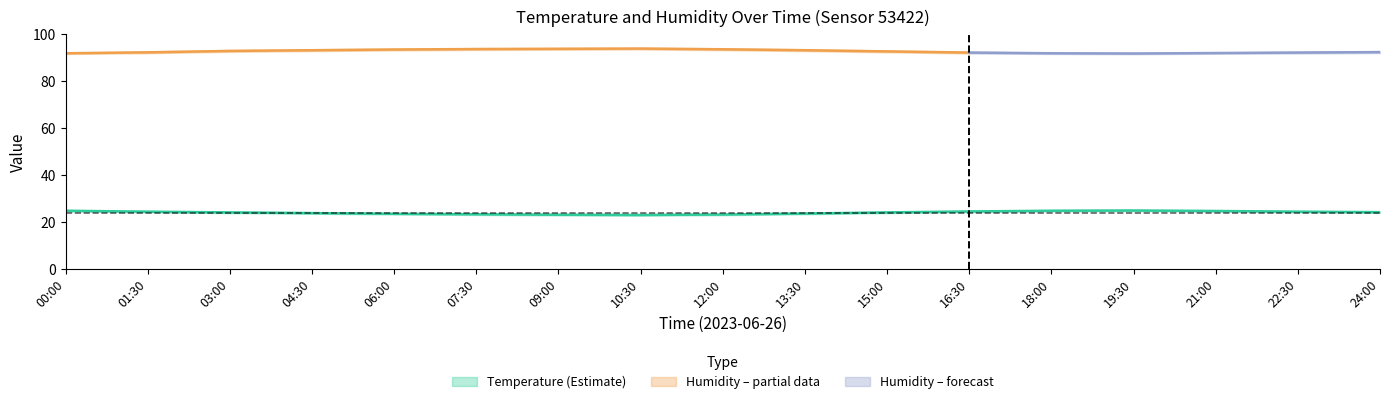

Reading left to right, extract all data points from this chart.

temperature_center: 24.8	24.4	24.1	23.8	23.5	23.3	23.1	23.0	23.2	23.6	24.1	24.5	24.8	24.9	24.7	24.4	24.2
temperature_upper: 25.1	24.7	24.4	24.1	23.8	23.6	23.4	23.3	23.5	23.9	24.4	24.8	25.1	25.2	25.0	24.7	24.5
temperature_lower: 24.5	24.1	23.8	23.5	23.2	23.0	22.8	22.7	22.9	23.3	23.8	24.2	24.5	24.6	24.4	24.1	23.9
humidity_center: 91.8	92.2	92.8	93.1	93.4	93.6	93.7	93.8	93.5	93.1	92.6	92.1	91.8	91.7	91.9	92.1	92.3
humidity_upper: 92.1	92.6	93.2	93.5	93.8	94.0	94.1	94.2	93.9	93.5	93.0	92.5	92.1	92.0	92.2	92.5	92.7
humidity_lower: 91.5	91.8	92.4	92.7	93.0	93.2	93.3	93.4	93.1	92.7	92.2	91.7	91.5	91.4	91.6	91.7	91.9